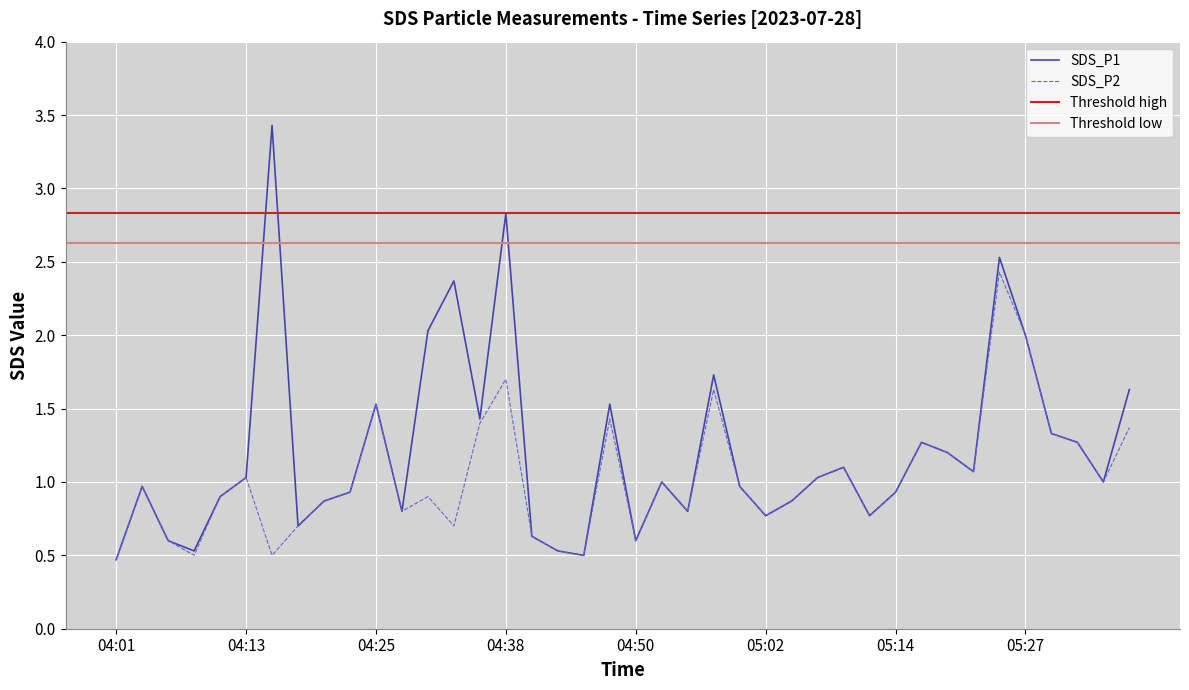

How many lines are shown in the chart?

2